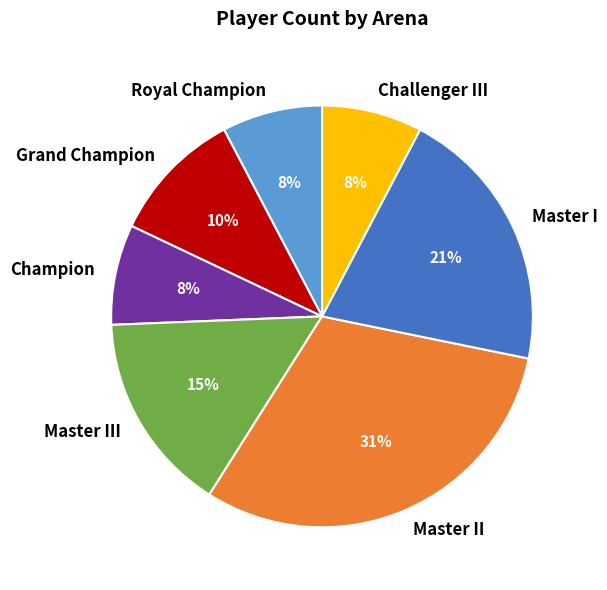

Which has a higher value, Royal Champion or Master II?

Master II